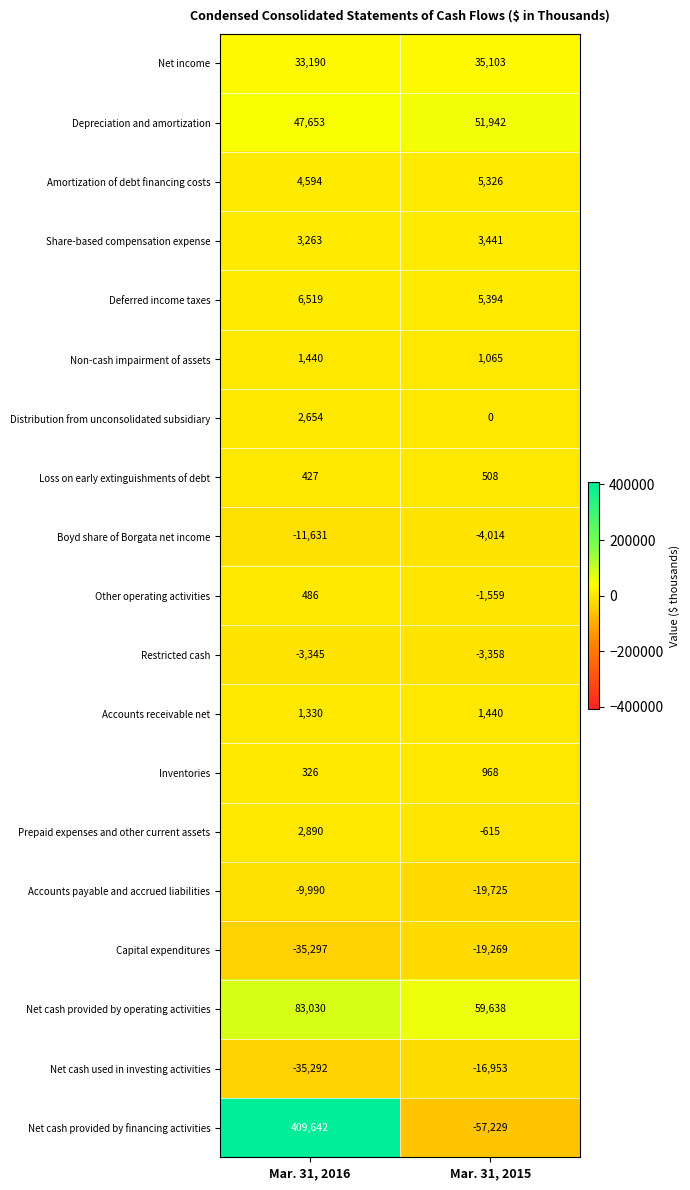

What is the smallest value displayed?

-57229